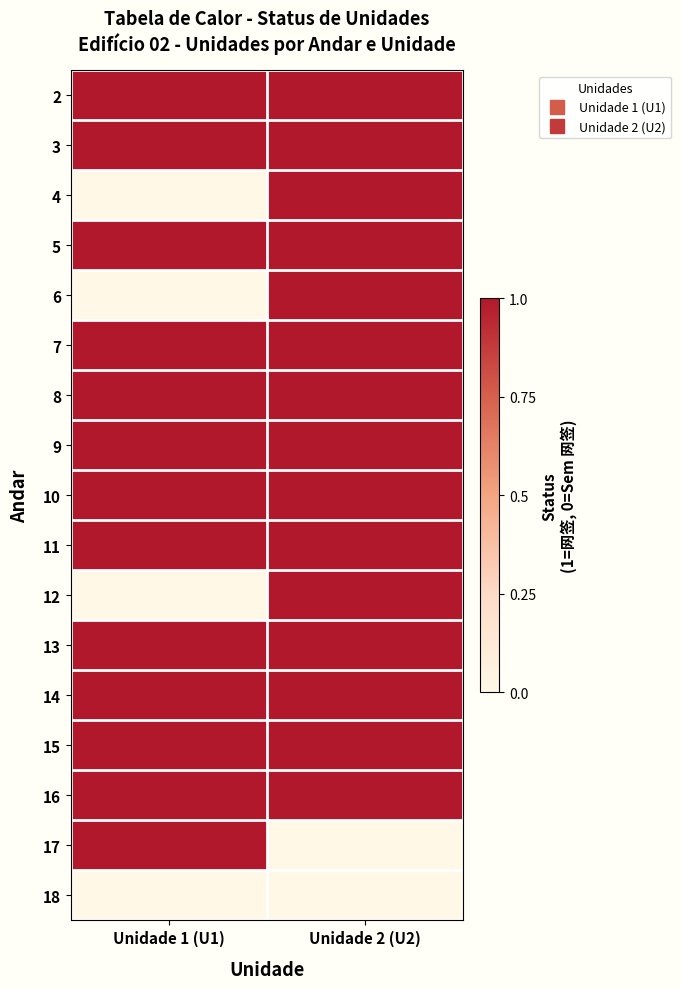

At which category does the chart reach its peak across all series?

Unidade 1 (U1)